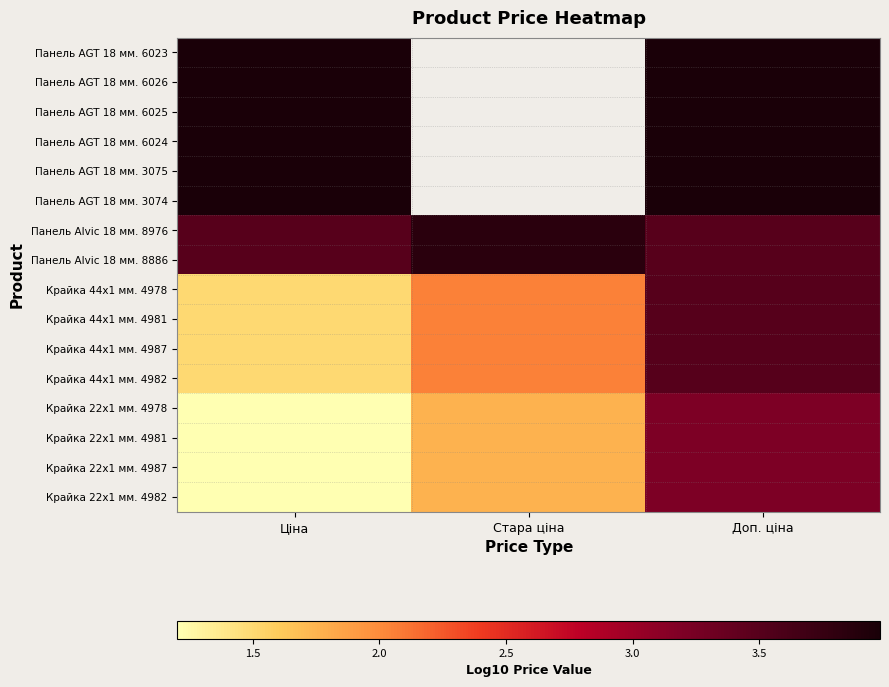

Is the value of Крайка 22x1 мм. 4987 at Доп. ціна greater than the value of Панель AGT 18 мм. 6025 at Стара ціна?

No